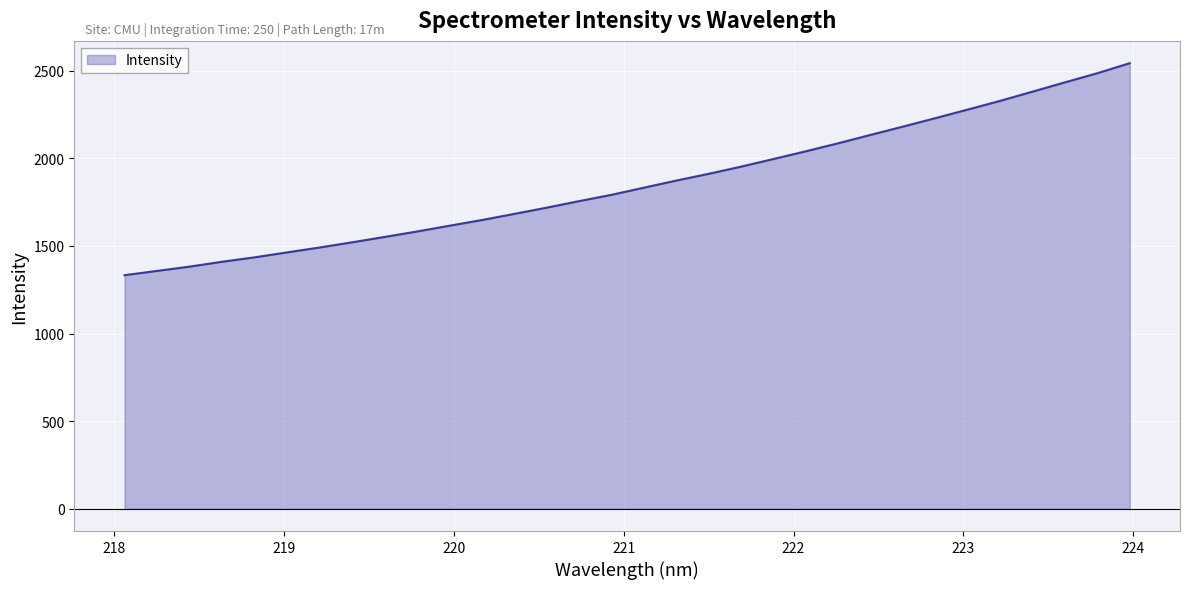

How many series are shown in this chart?

1